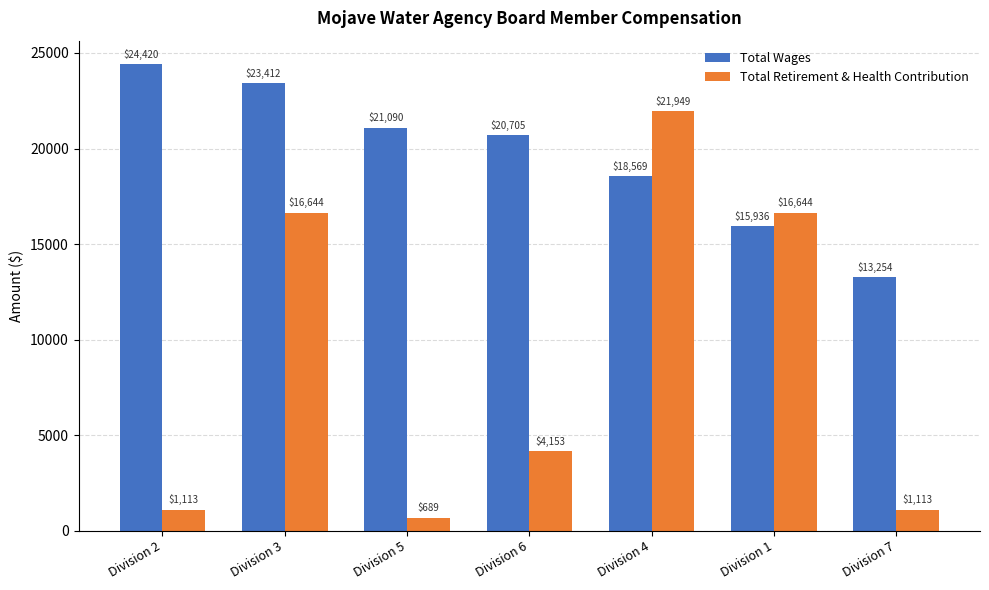

What is the sum of all Total Retirement & Health Contribution values?

62305